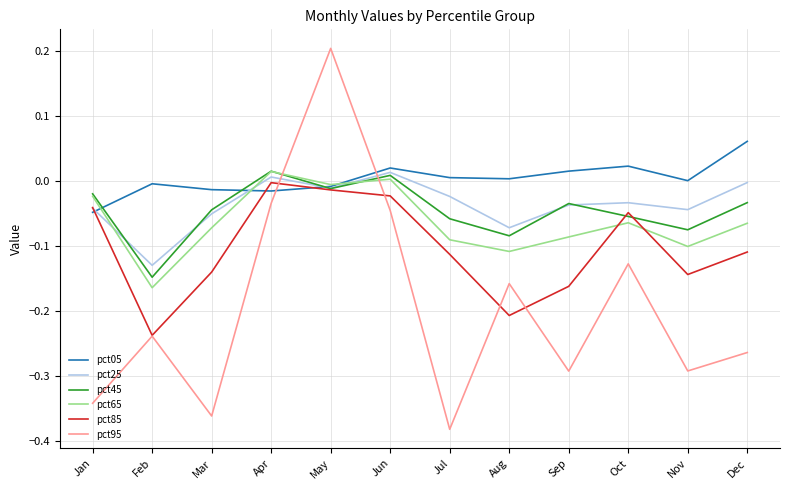

Which series ends up on top after the final intersection of pct45 and pct95?

pct45